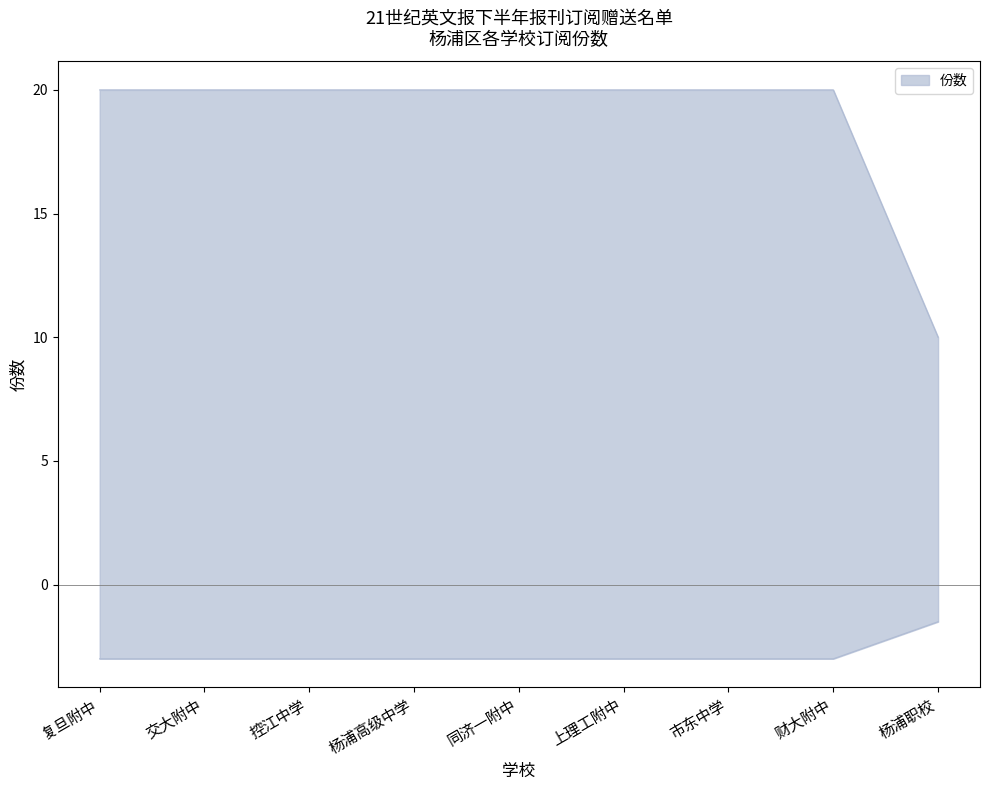

Rank the categories by value from highest to lowest.

复旦附中, 交大附中, 控江中学, 杨浦高级中学, 同济一附中, 上理工附中, 市东中学, 财大附中, 杨浦职校